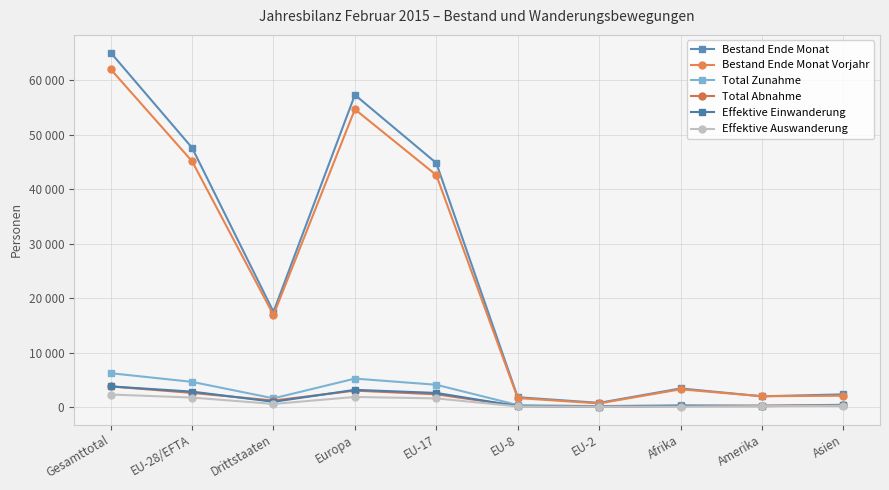

Is the value of Total Zunahme at EU-2 greater than the value of Bestand Ende Monat Vorjahr at Afrika?

No